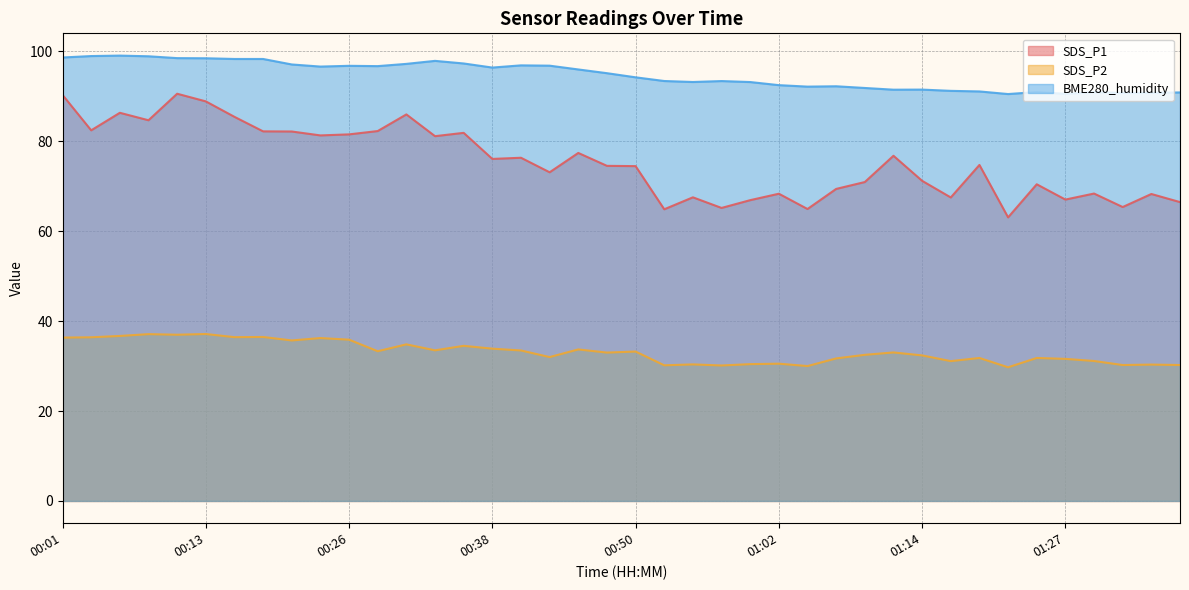

Is it true that BME280_humidity equals 158.6 at 00:38?

False